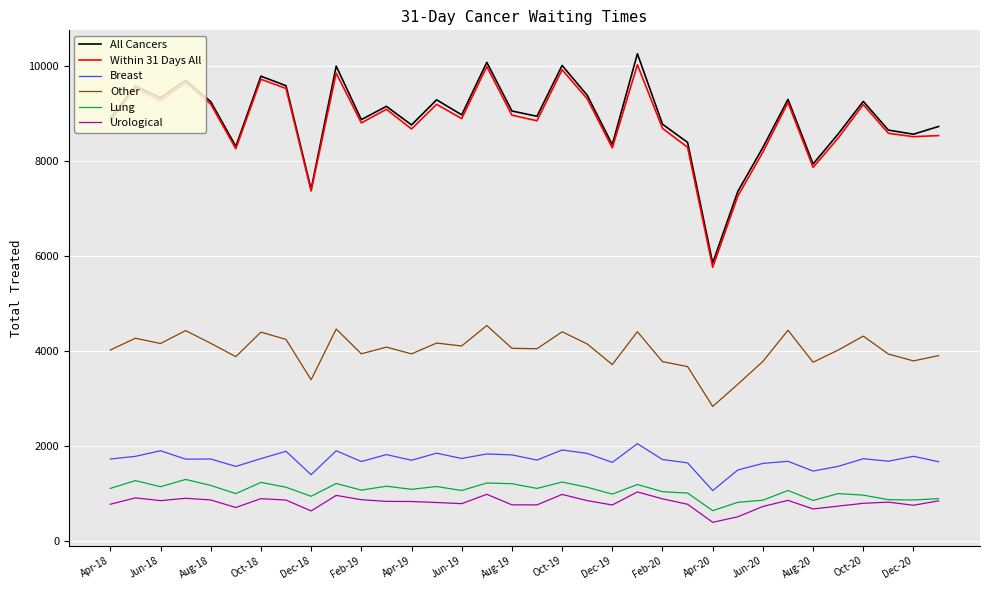

What is the greatest value displayed?

10266